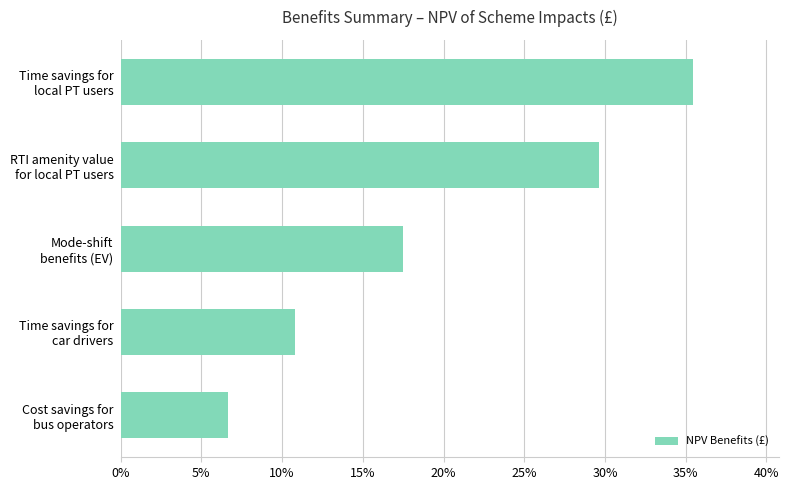

What is the sum of all values?

100.0